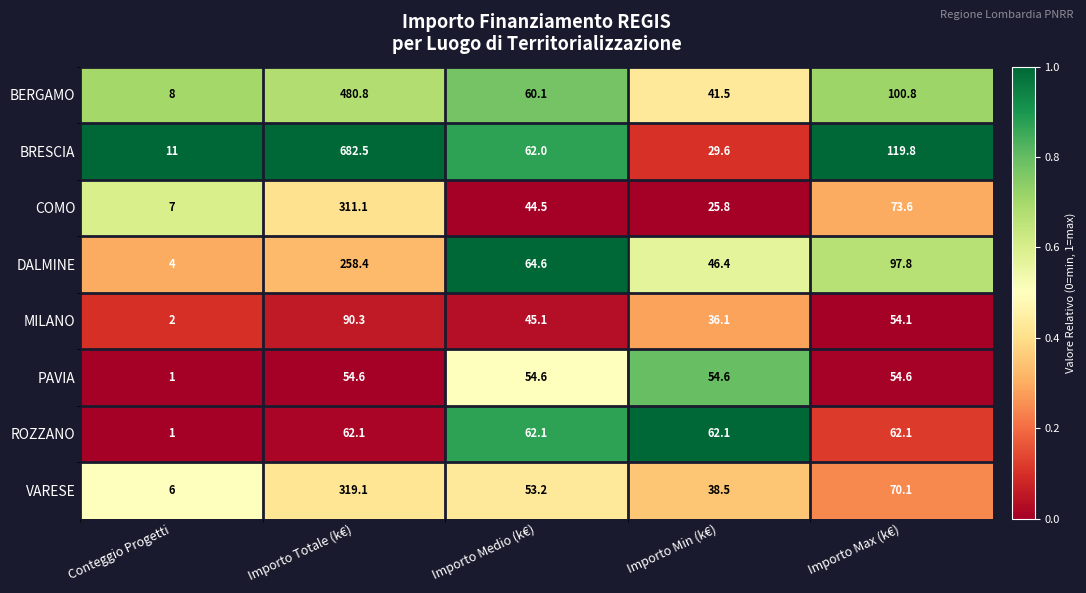

What is the average value of the DALMINE series?

94.2